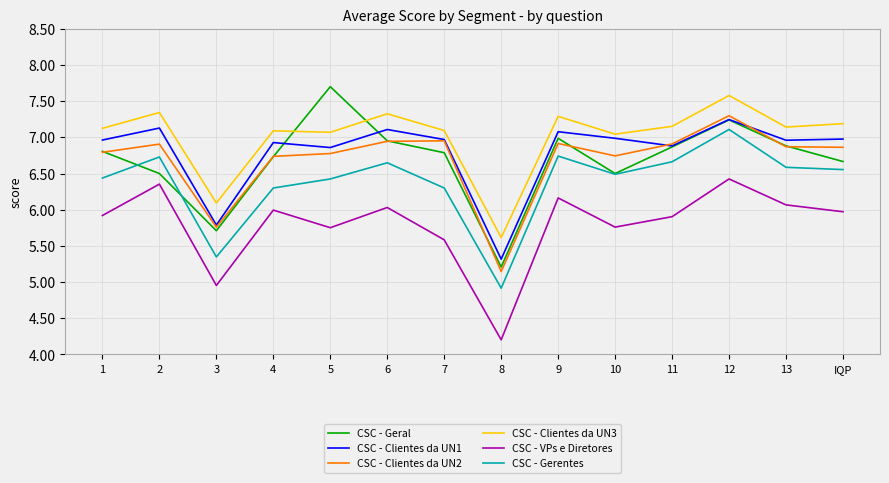

Which category has the highest value across all series?

5